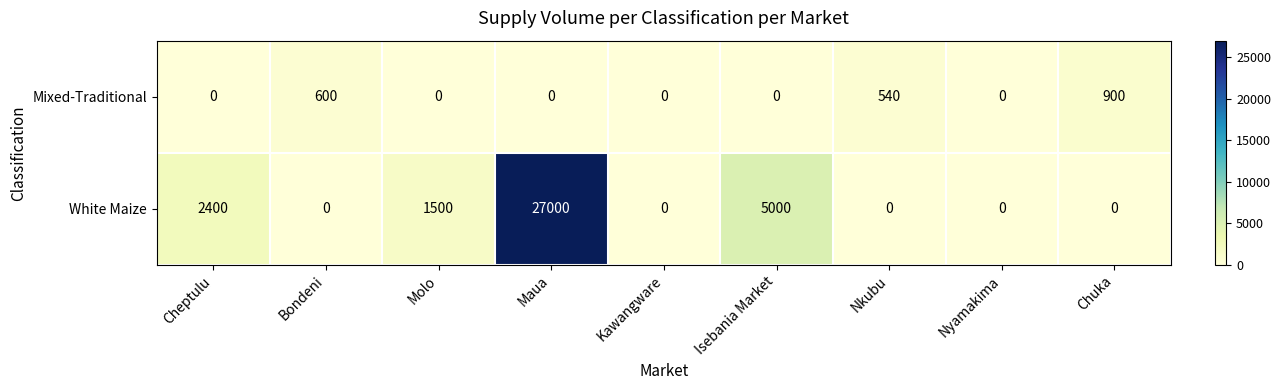

What is the difference between the Mixed-Traditional values at Isebania Market and Bondeni?

600